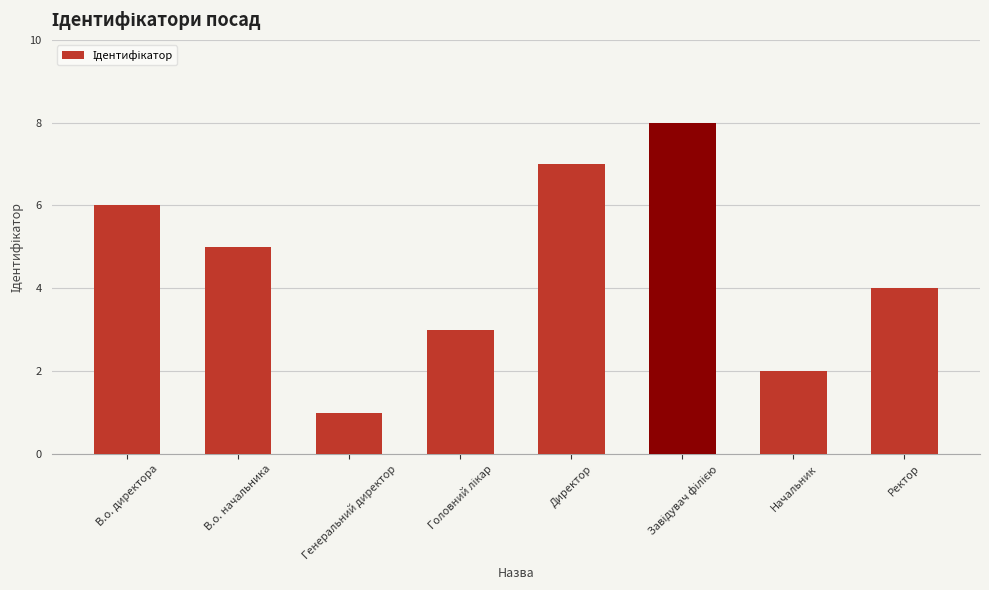

How many bars are there in total?

8